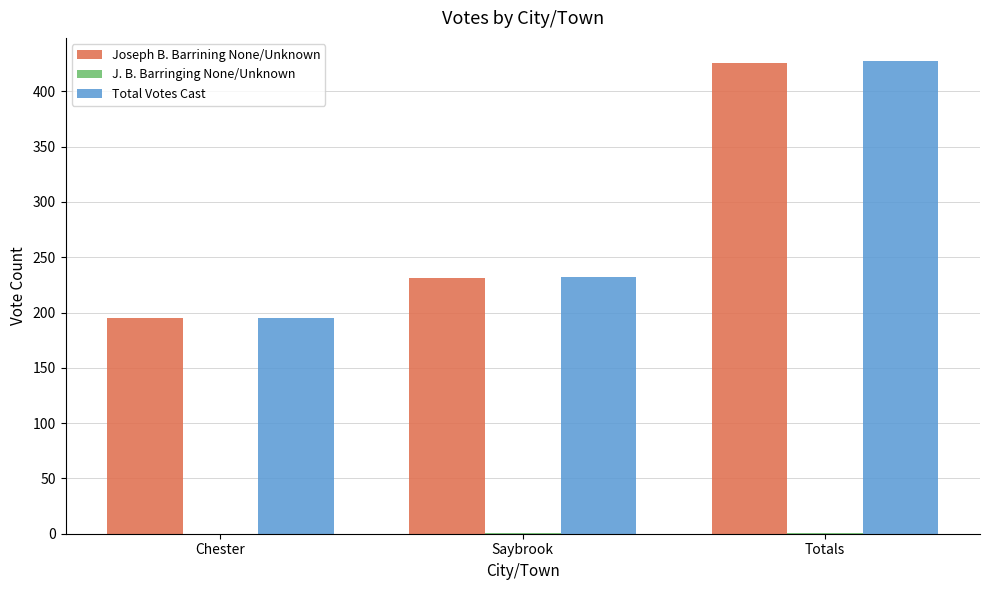

Where is Joseph B. Barrining None/Unknown nearest to the value 310?

Saybrook